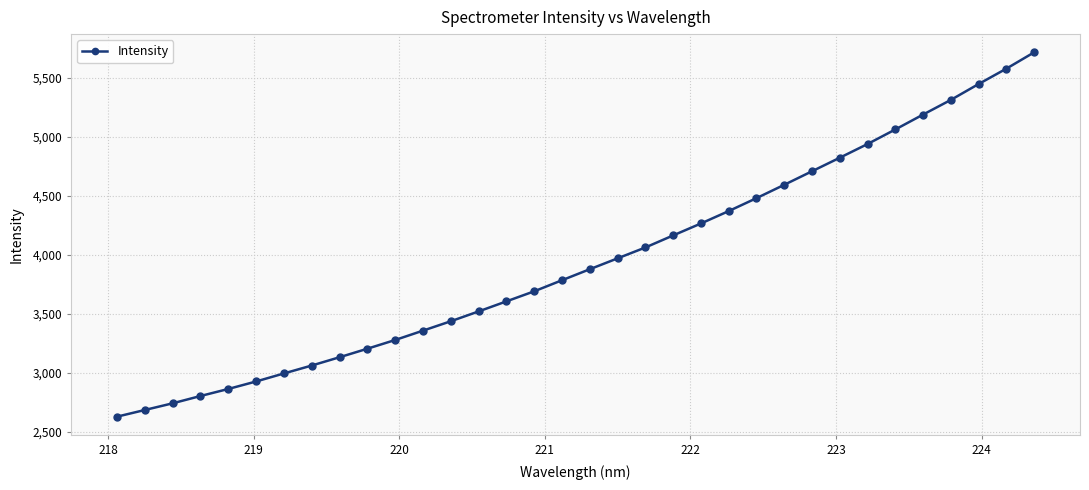

What is the difference between the second highest and second lowest values?

2892.1